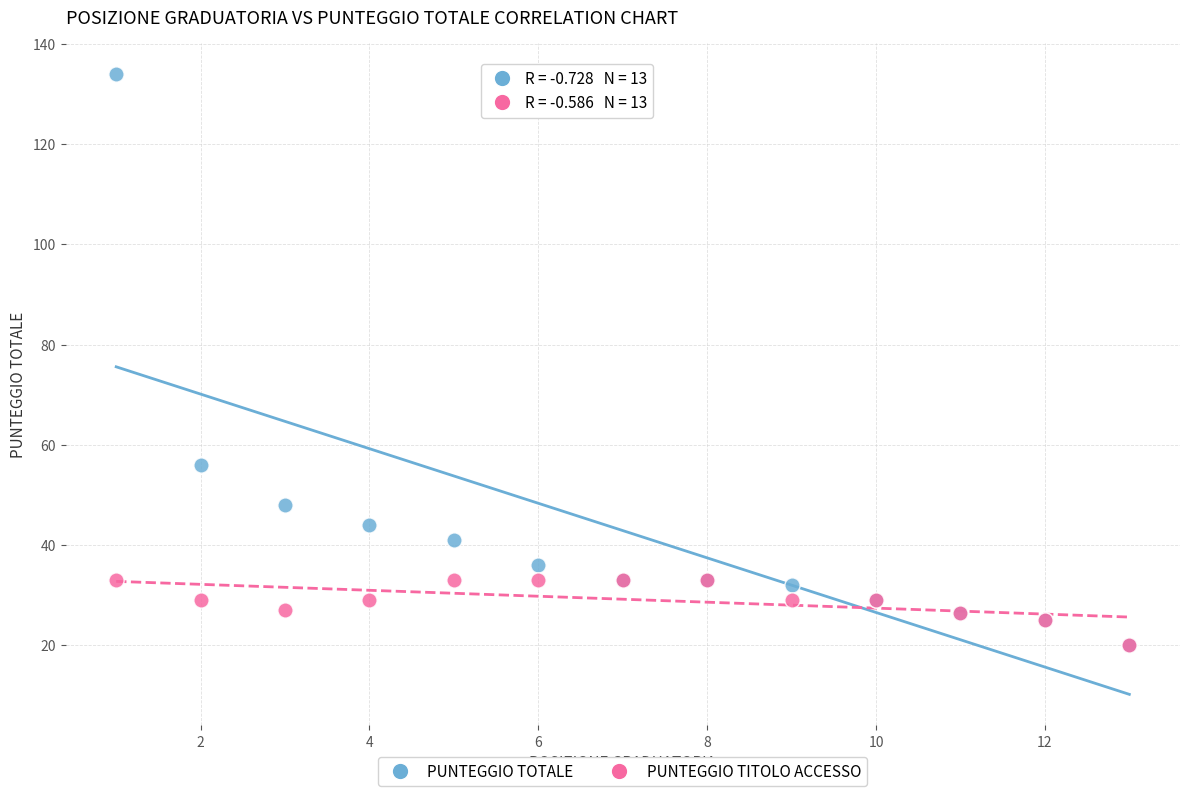

Across all series, what Y value is closest to 77?

56.0